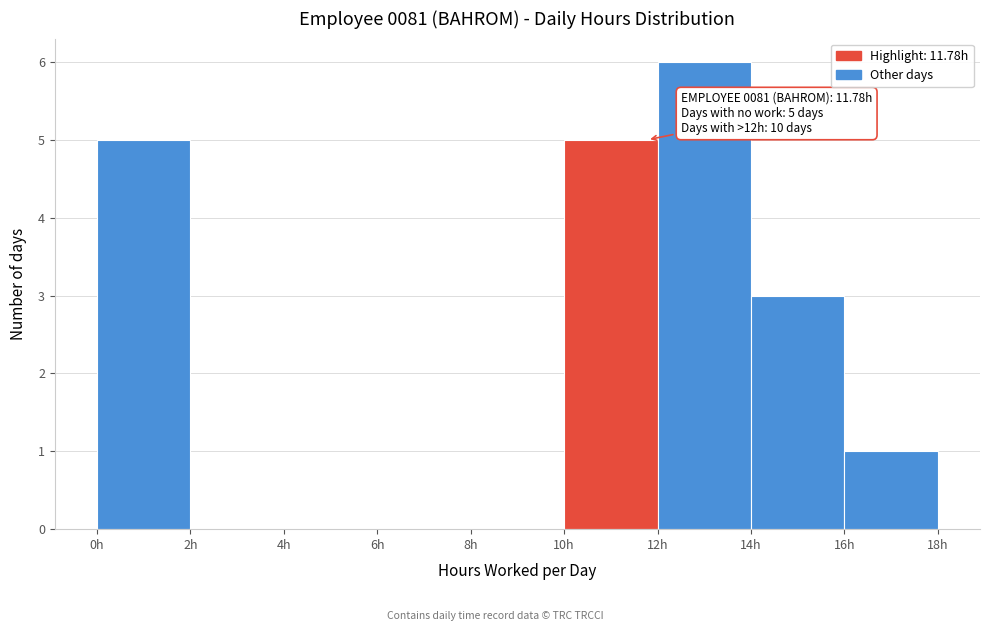

Which range on the x-axis has the tallest bar?

12 to 14